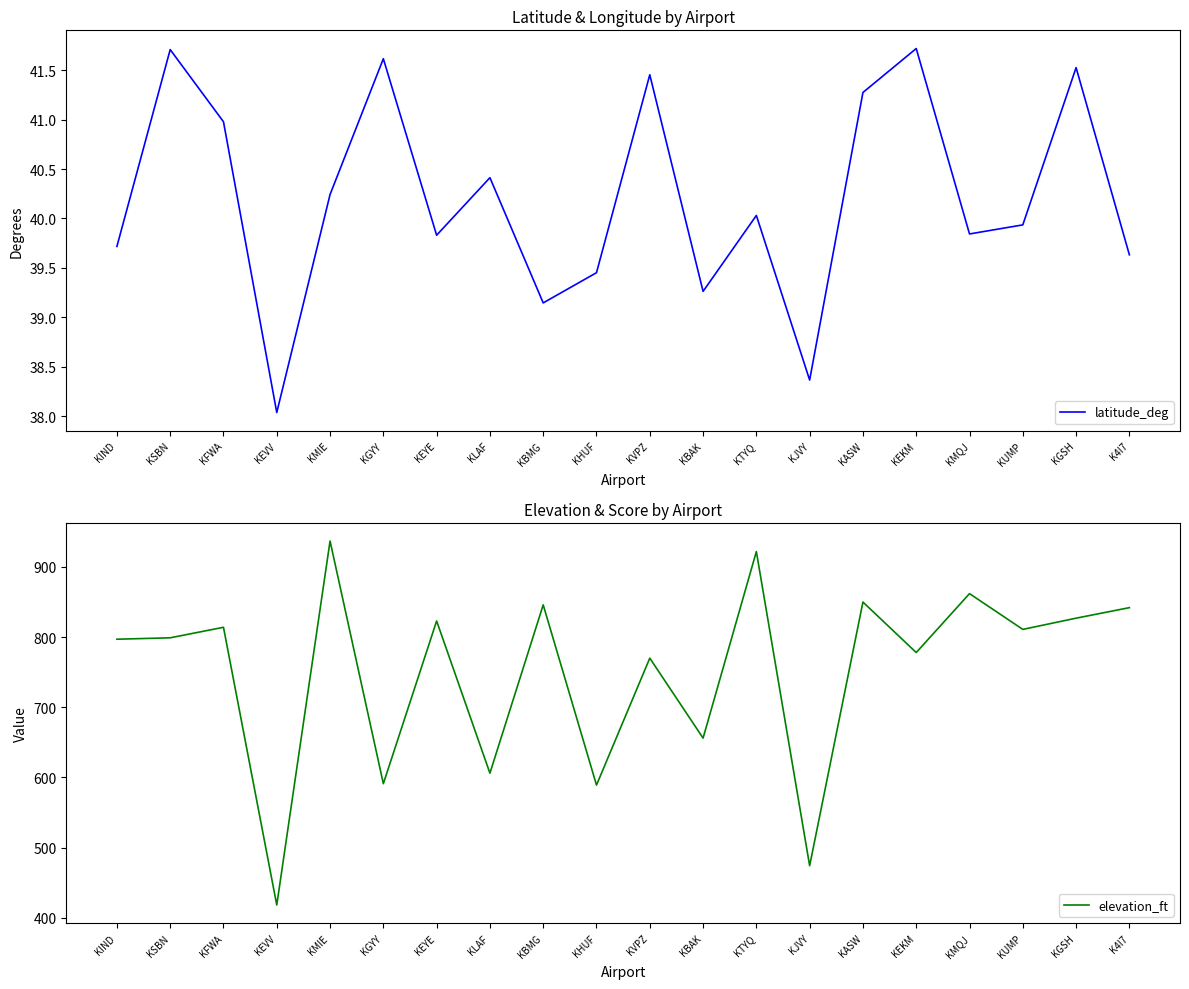

At how many categories does at least one series exceed 109?

20